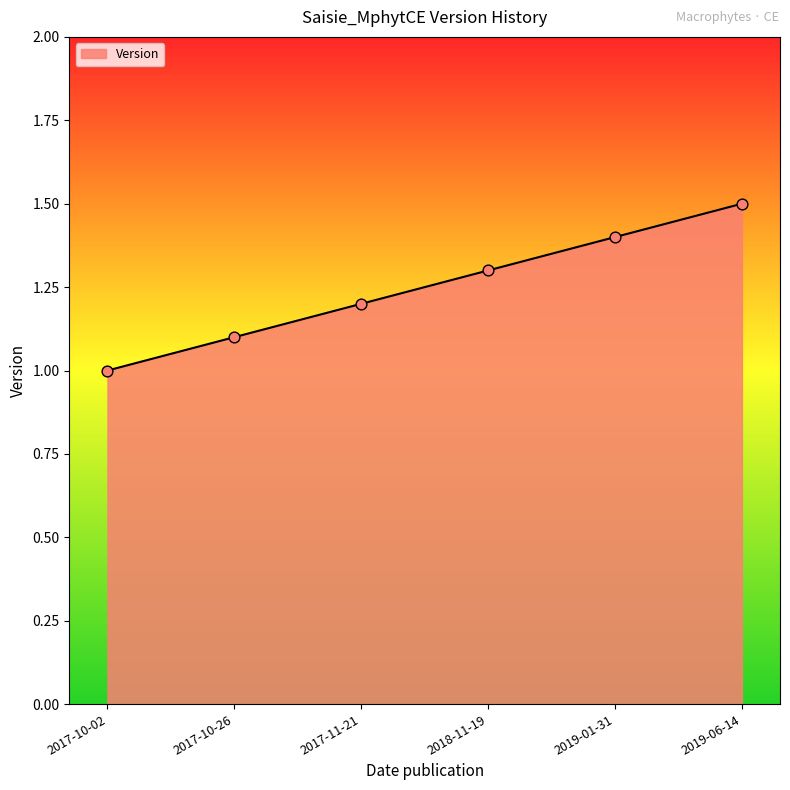

Approximately how many times larger is the value at 2019-01-31 compared to 2018-11-19?

1.1